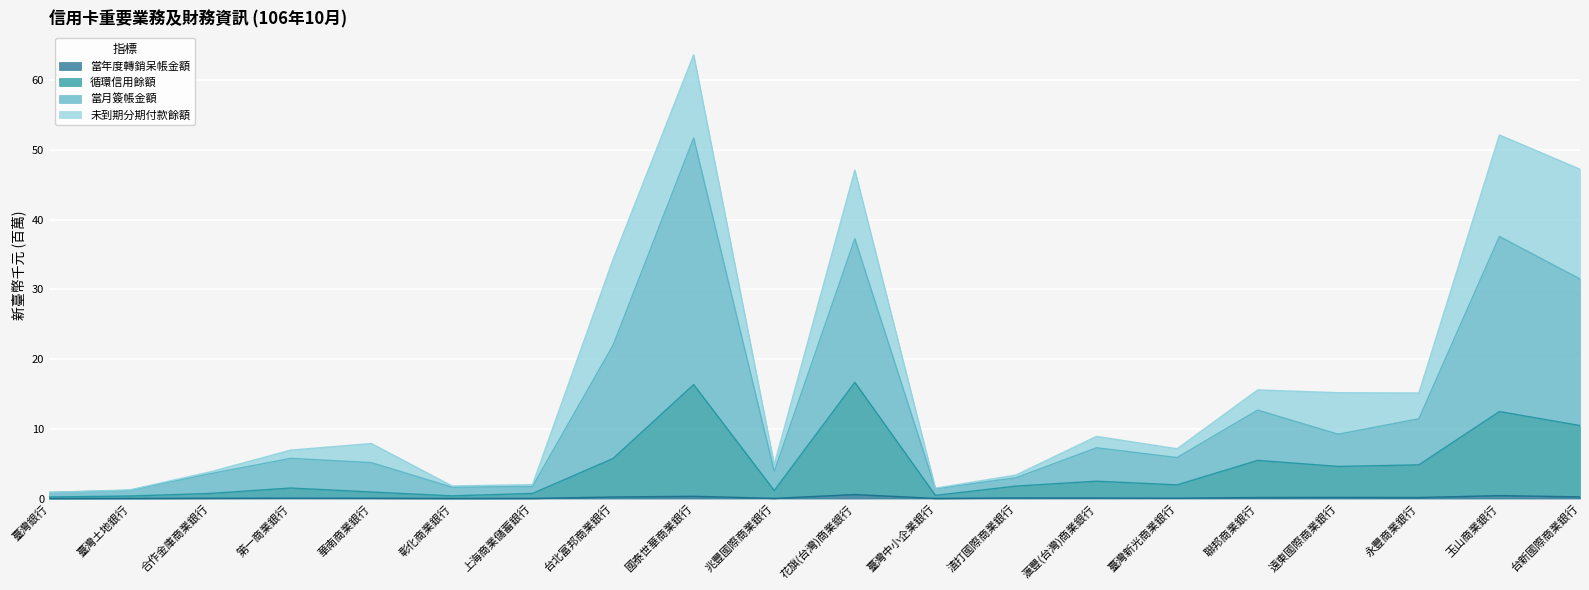

True or false: 當年度轉銷呆帳金額 and 循環信用餘額 intersect in this chart.

False